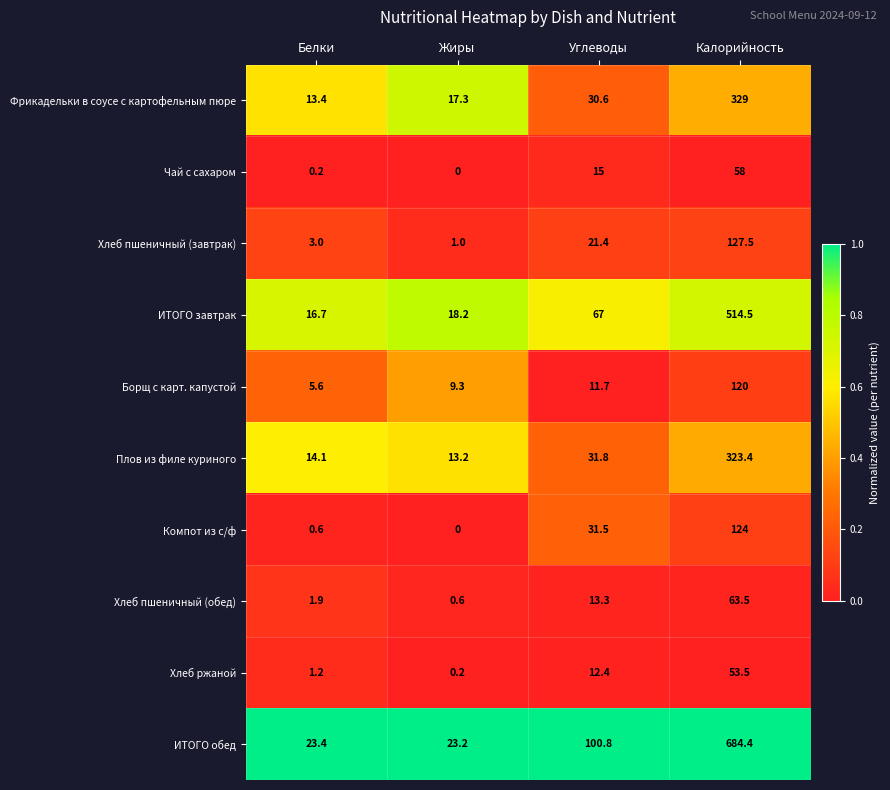

At how many categories does at least one series exceed 0?

4